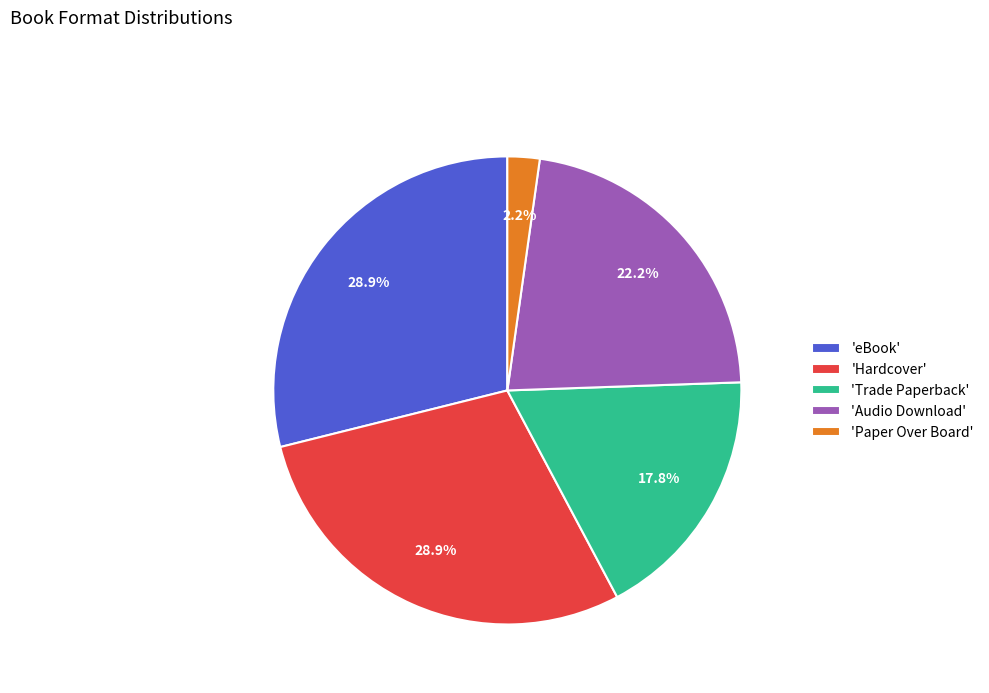

Is 'Paper Over Board' the majority of the pie?

No